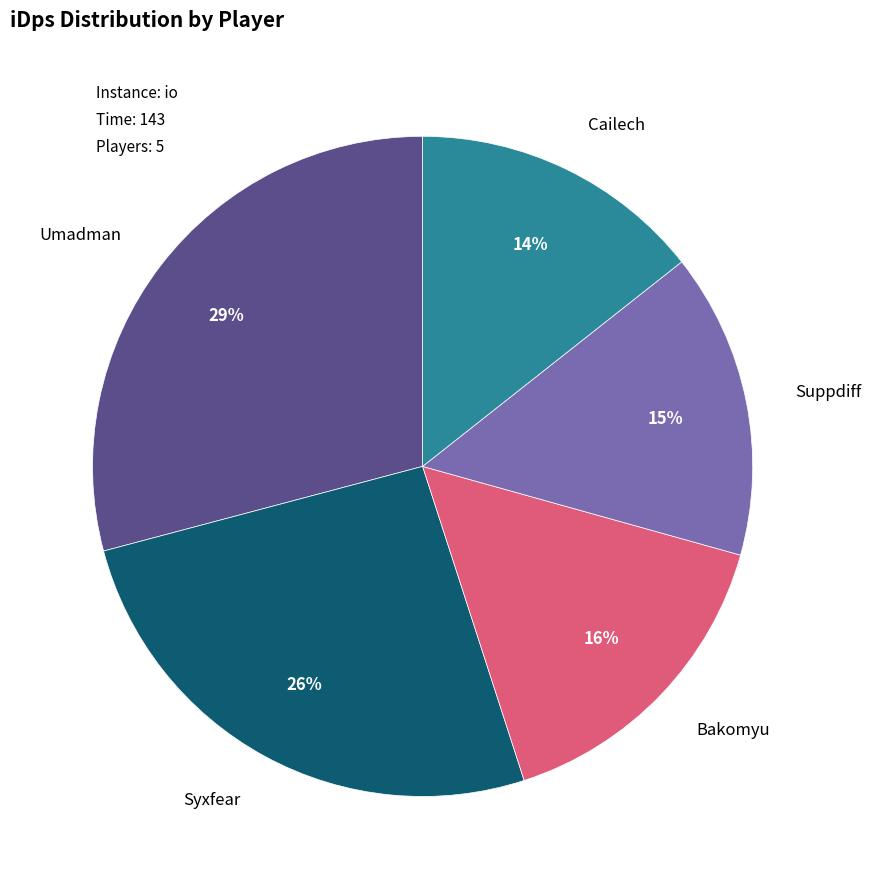

To the nearest percent, what is the average slice percentage?

20%